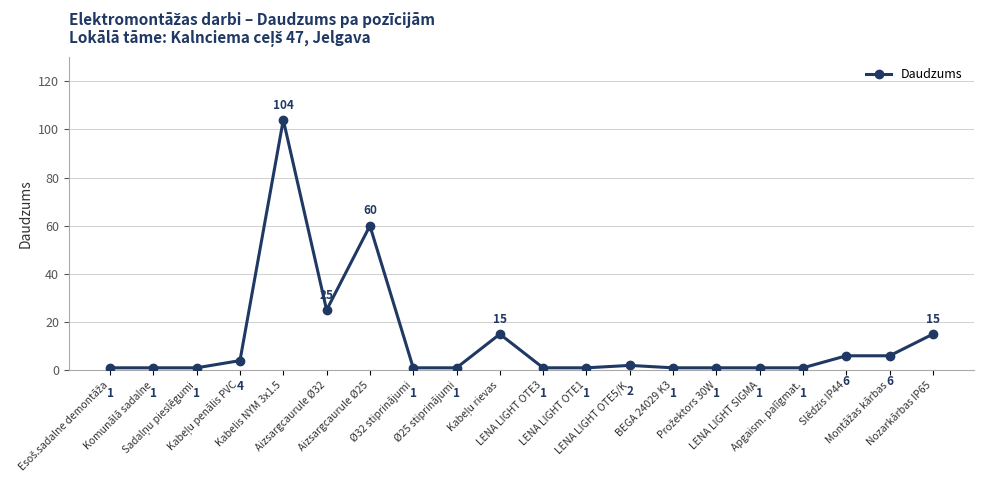

What is the greatest value displayed?

104